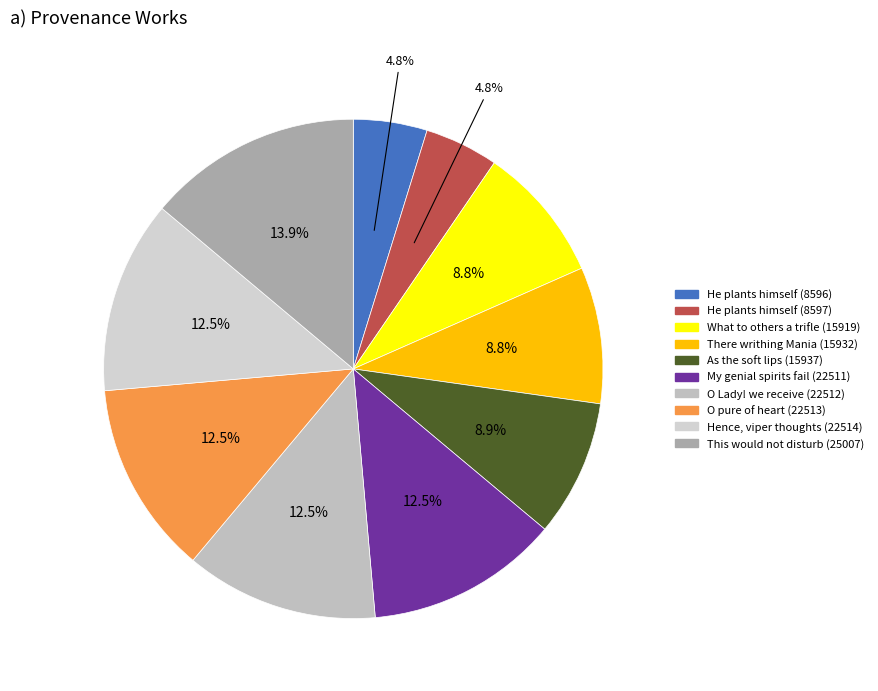

What percentage is the Hence, viper thoughts (22514) slice, to the nearest percent?

13%